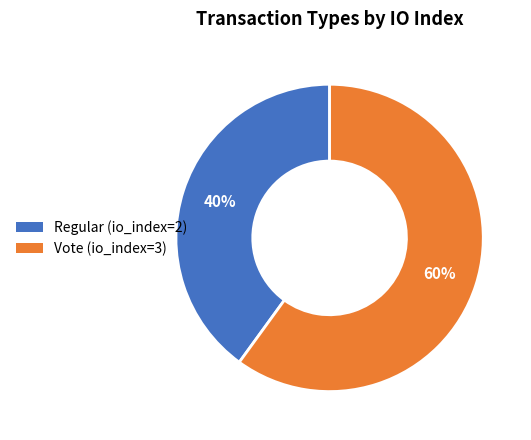

To the nearest percent, what percentage of the pie is Vote (io_index=3)?

60%